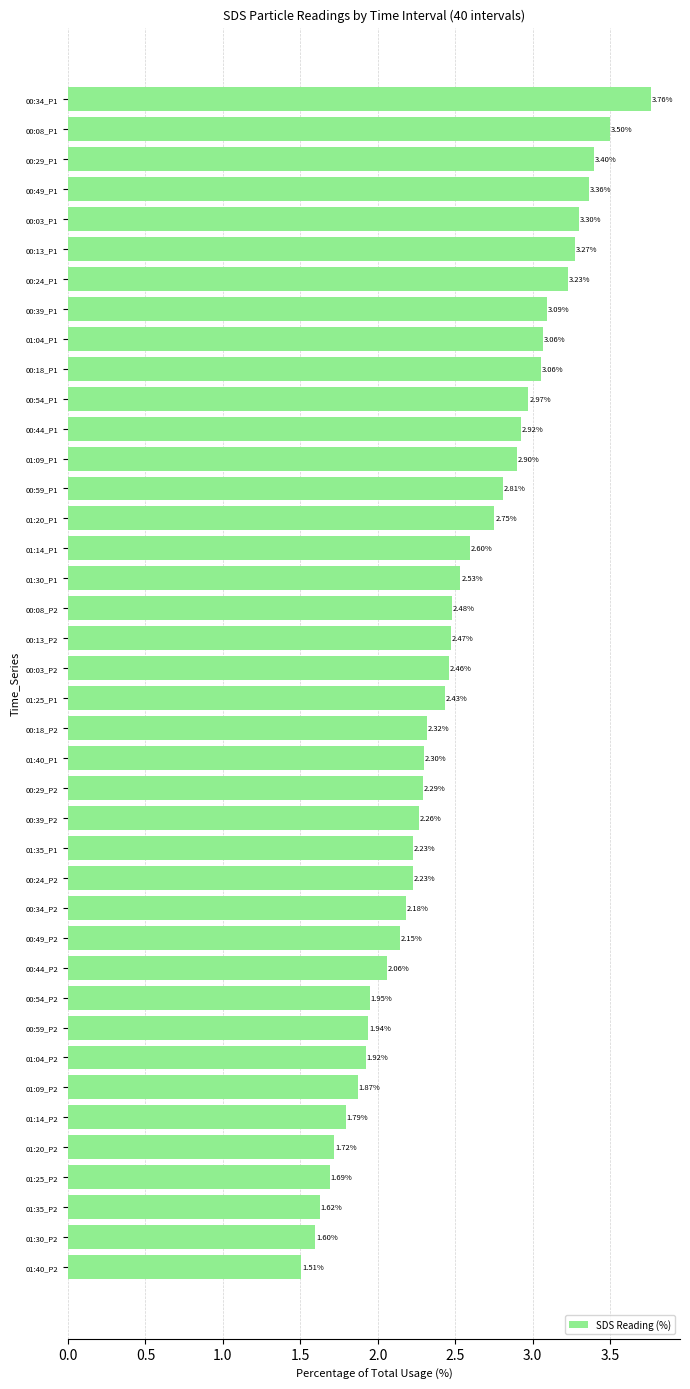

Approximately how many times larger is the value at 01:04_P1 compared to 01:40_P2?

2.0